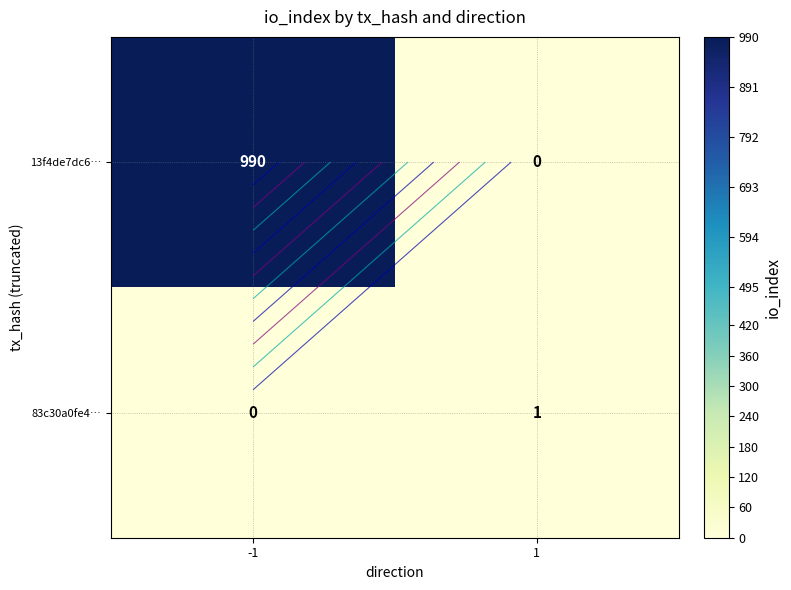

What is the difference between the 13f4de7dc6… values at 1 and -1?

990